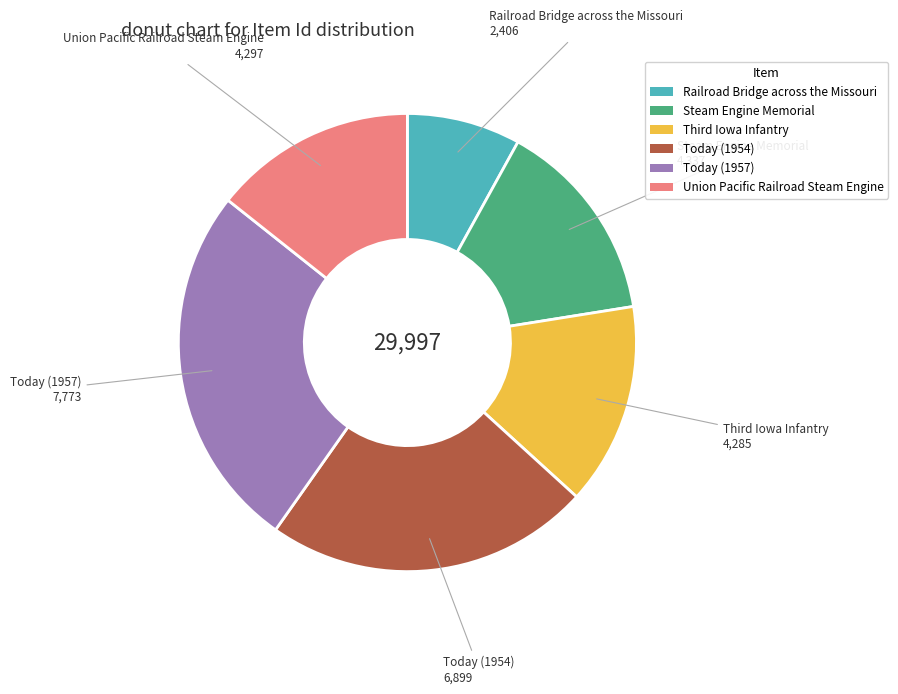

Which category has the smallest portion of the pie?

Railroad Bridge across the Missouri